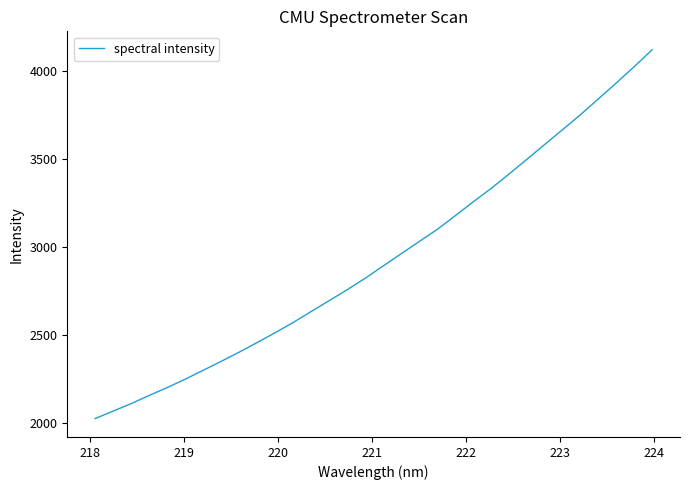

Does the chart have visible grid lines?

No